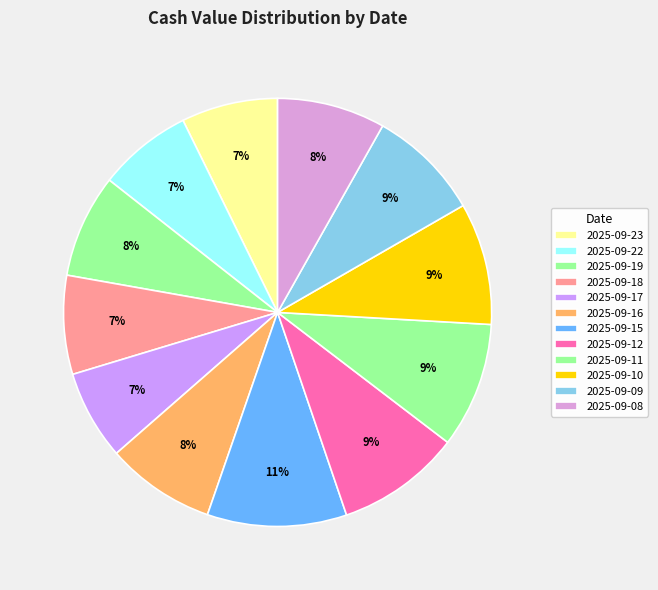

The 2025-09-16 slice represents 8% of the pie. True or false?

True